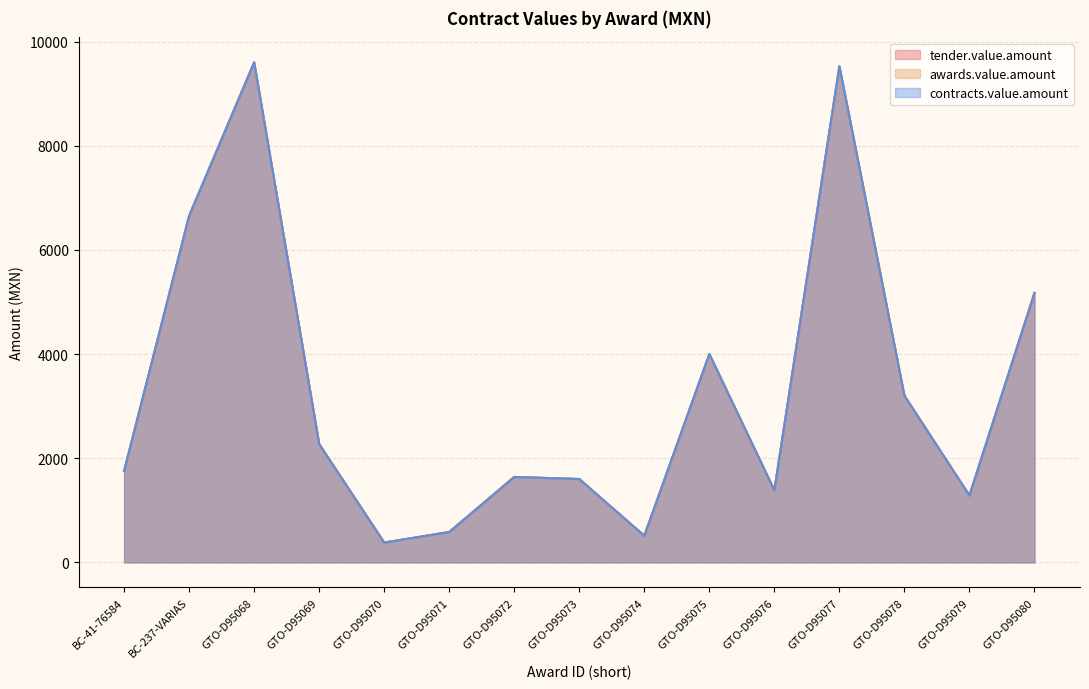

What is the label of the 14th point from the right?

BC-237-VARIAS